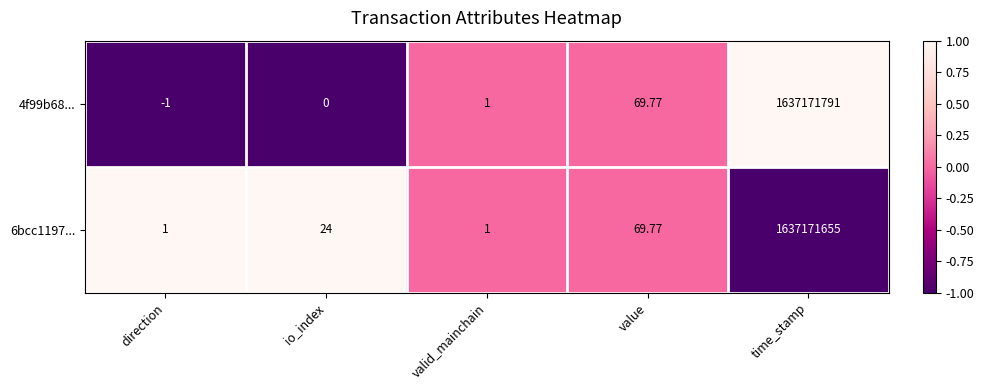

At which category does the chart reach its minimum across all series?

direction